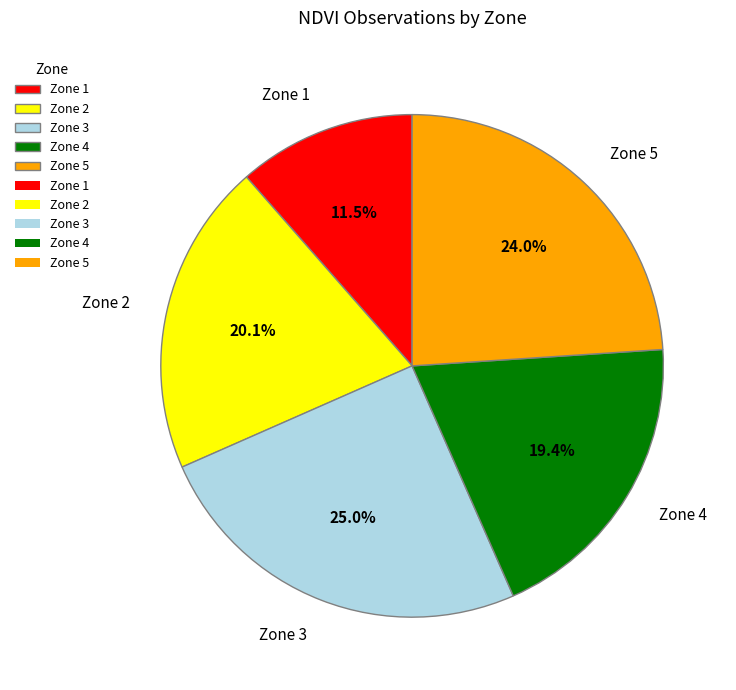

To the nearest percent, what is the combined percentage of Zone 3 and Zone 1?

36%